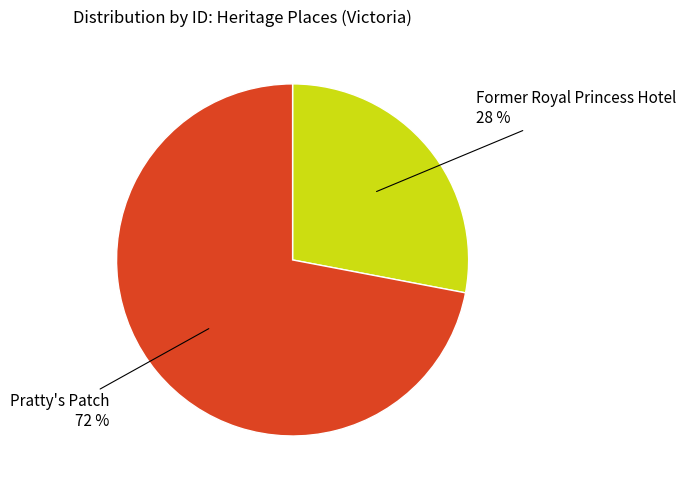

To the nearest percent, what is the average slice percentage?

50%